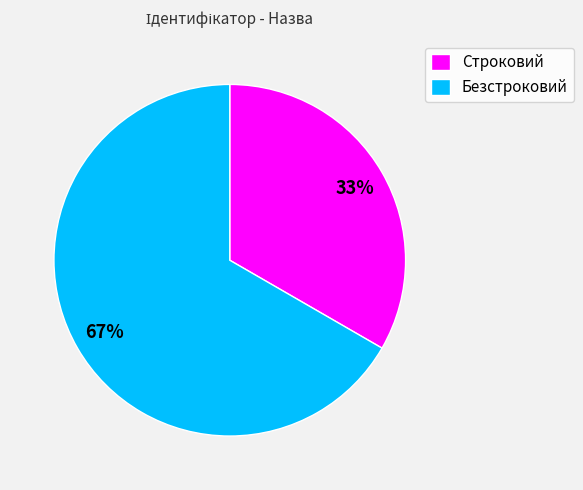

Does Безстроковий account for over 50% of the chart?

Yes